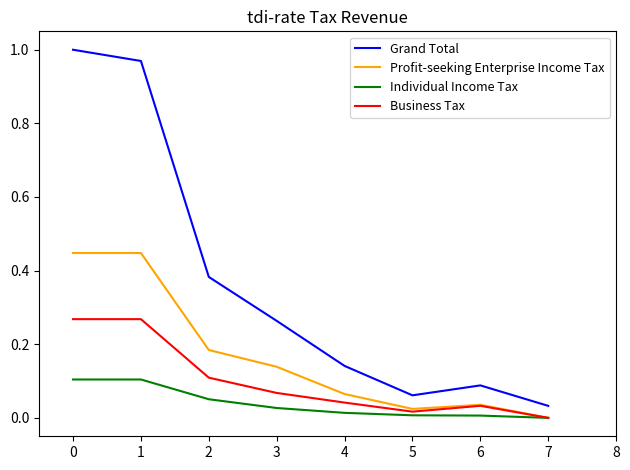

Is it true that Profit-seeking Enterprise Income Tax equals 0.2 at 0?

False